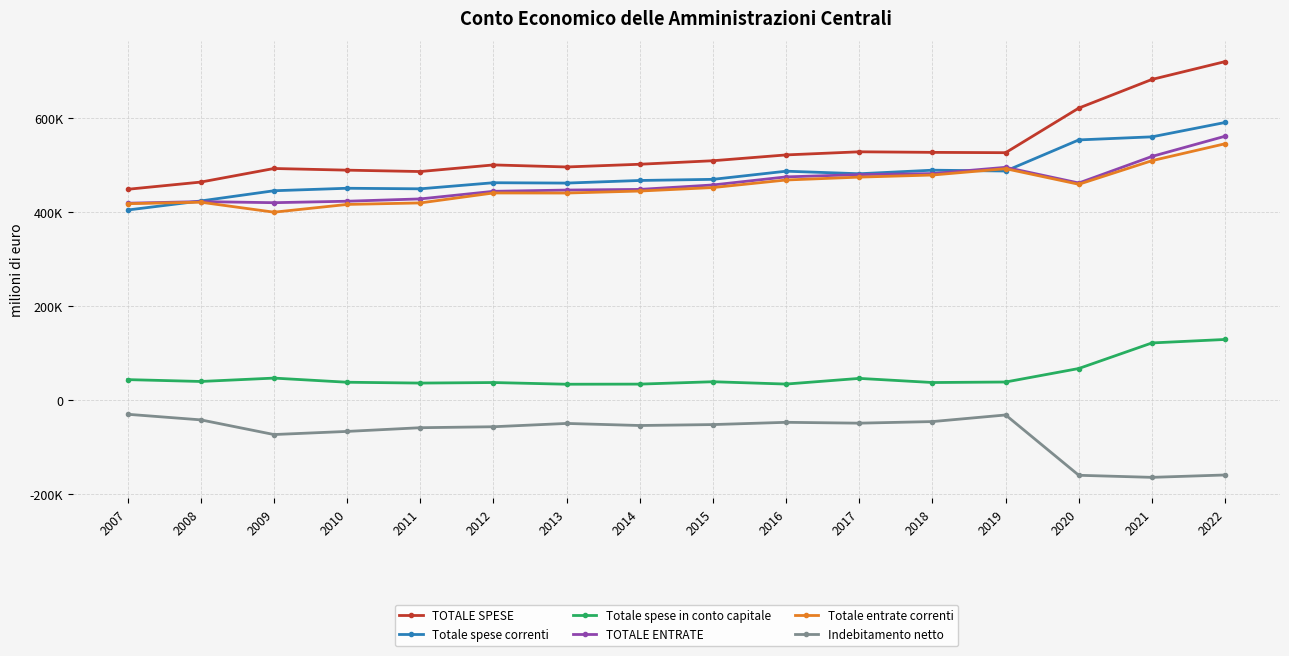

True or false: TOTALE SPESE and TOTALE ENTRATE intersect in this chart.

False